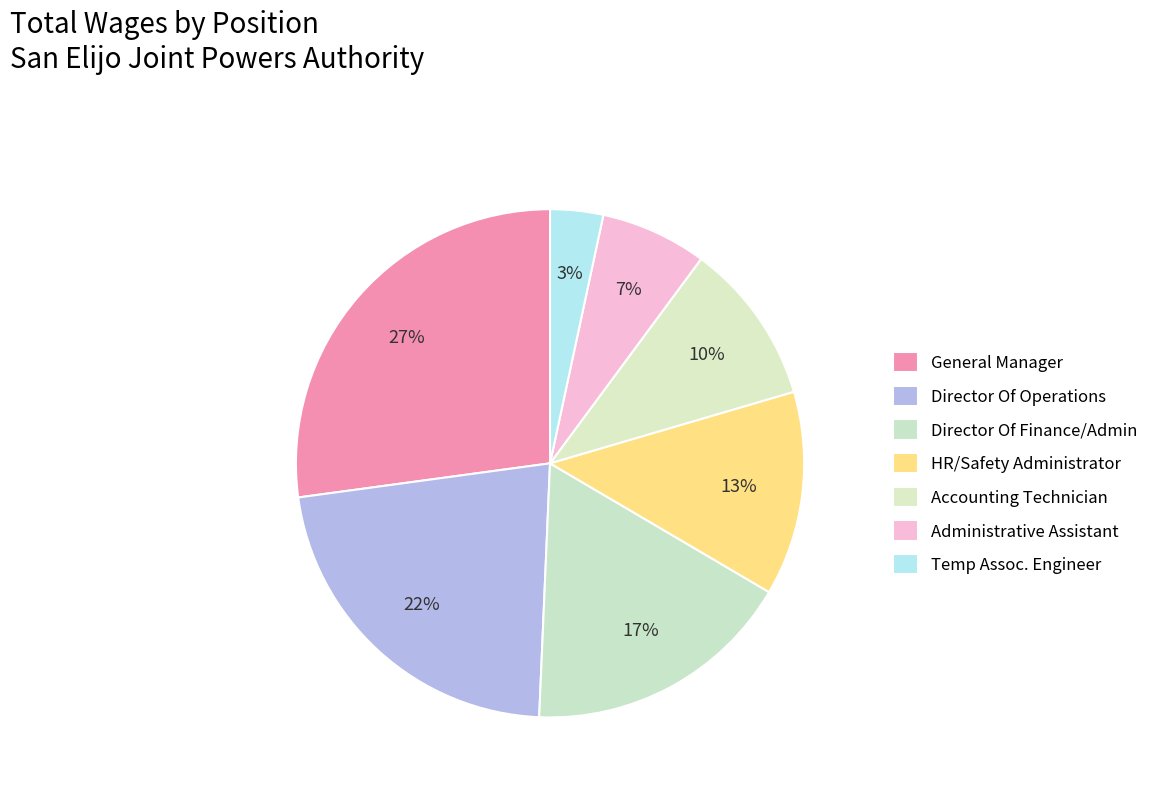

Combined, what portion of the pie is General Manager and Director Of Operations?

49.3%